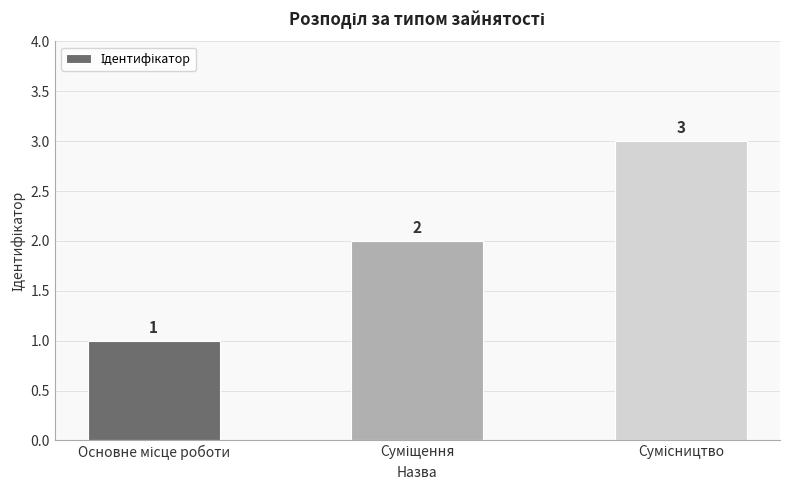

What is the greatest value displayed?

3